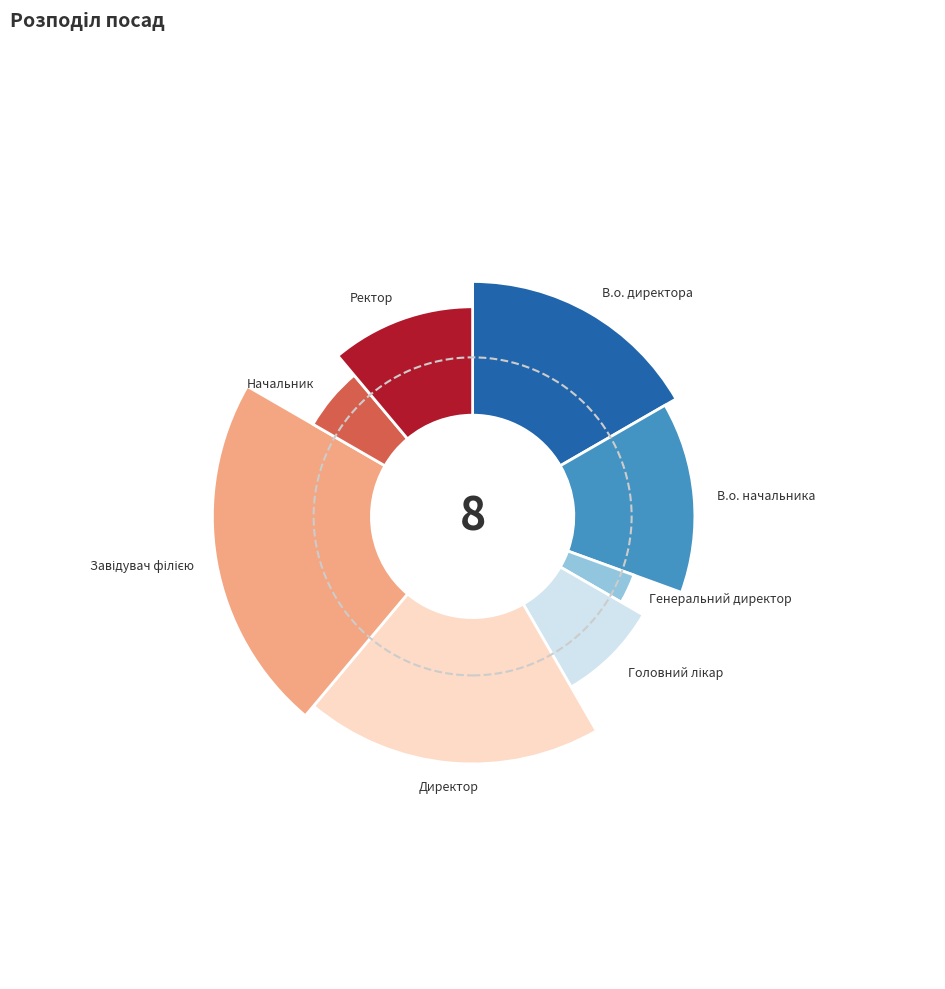

Does Генеральний директор account for over 50% of the chart?

No